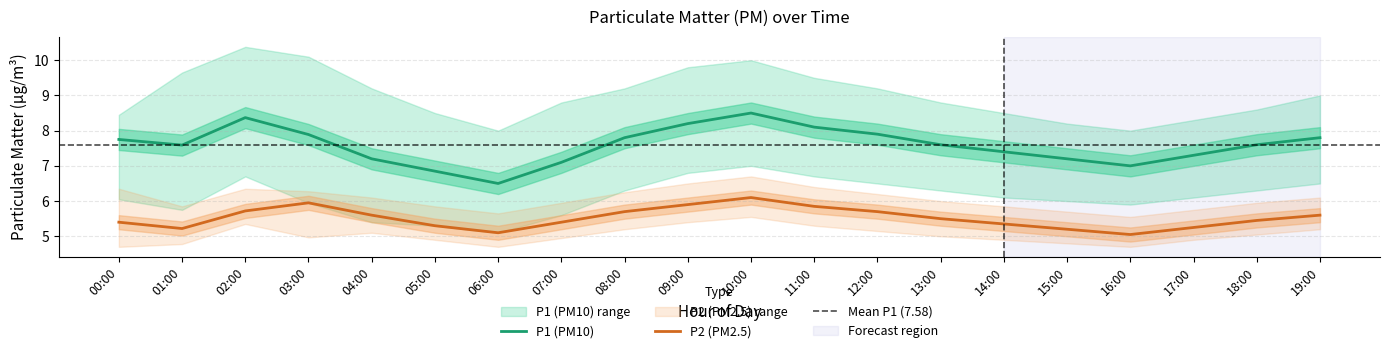

What is the spread (max minus min) of values at 13:00?

3.8